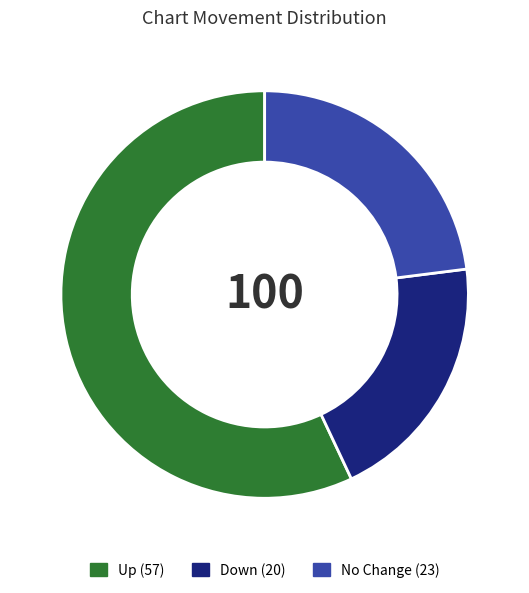

Is there a majority slice in this chart?

Yes